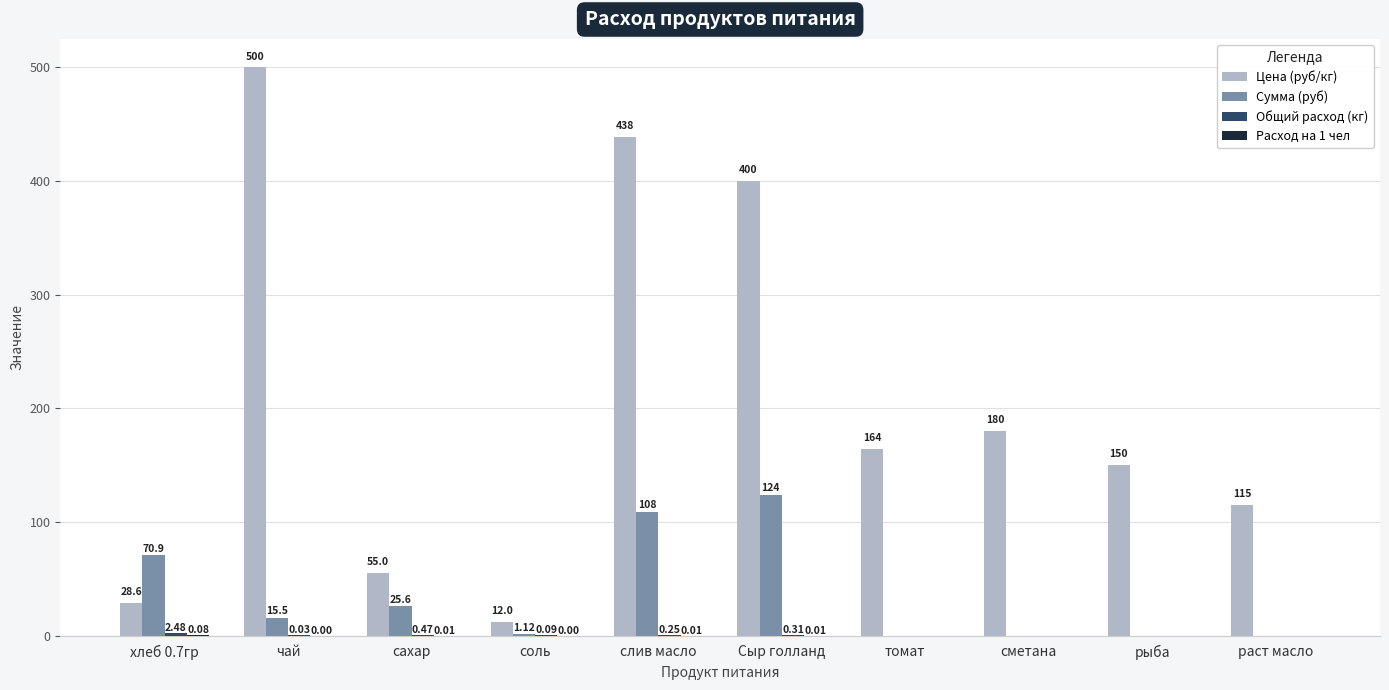

At which category is the sum across all series the highest?

слив масло